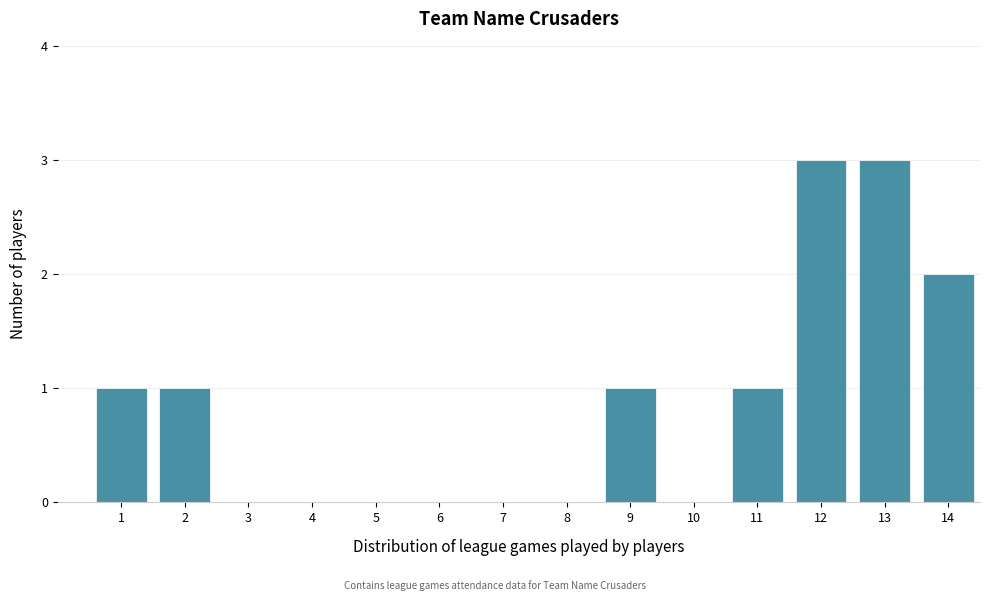

Reading left to right, extract all data points from this chart.

1=1	2=1	3=0	4=0	5=0	6=0	7=0	8=0	9=1	10=0	11=1	12=3	13=3	14=2